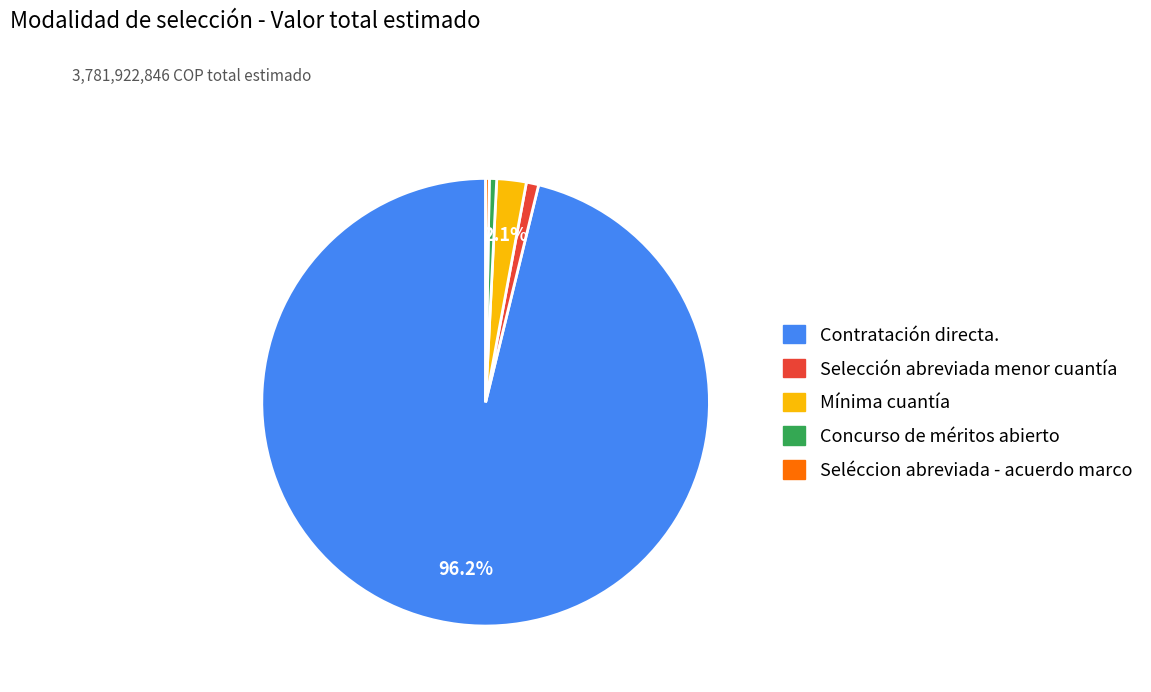

Combined, do Selección abreviada menor cuantía and Concurso de méritos abierto account for over 50%?

No